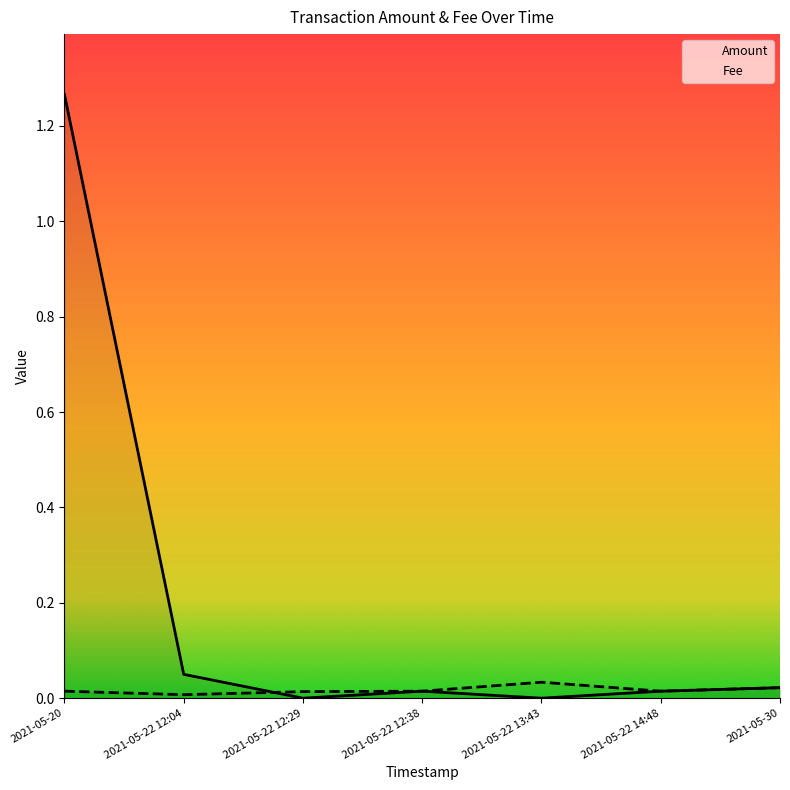

Does the chart display data point markers on the line(s)?

No